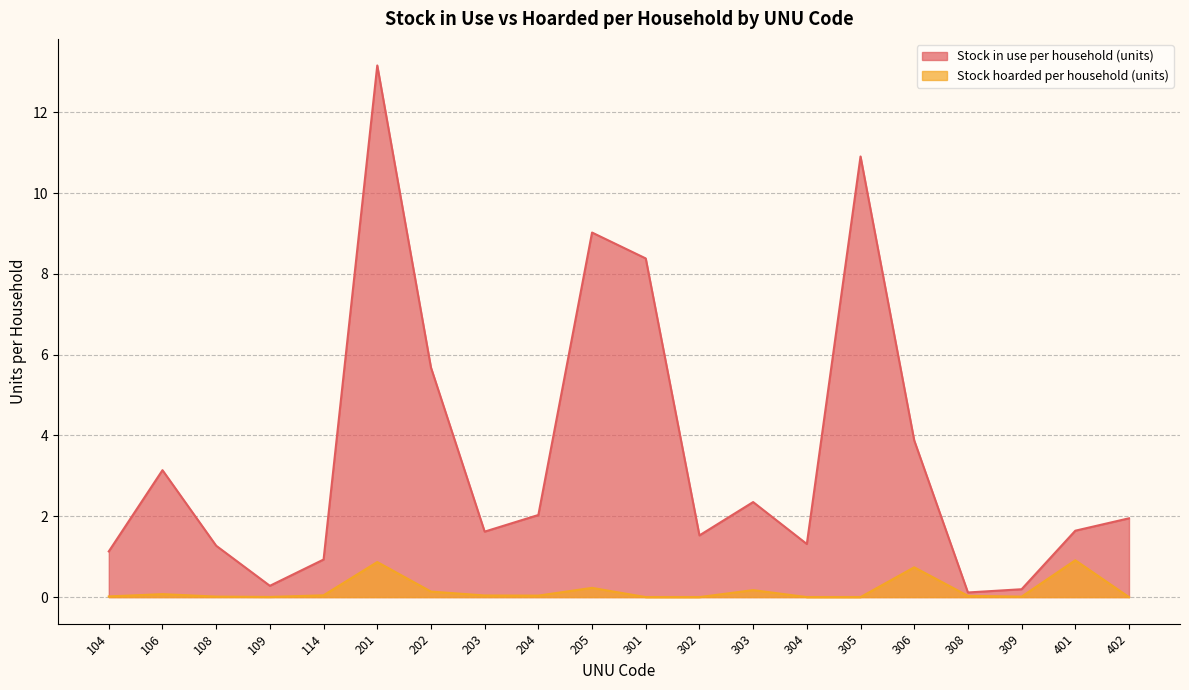

In Stock in use per household (units), how many points are lower than both neighbors (excluding endpoints)?

5